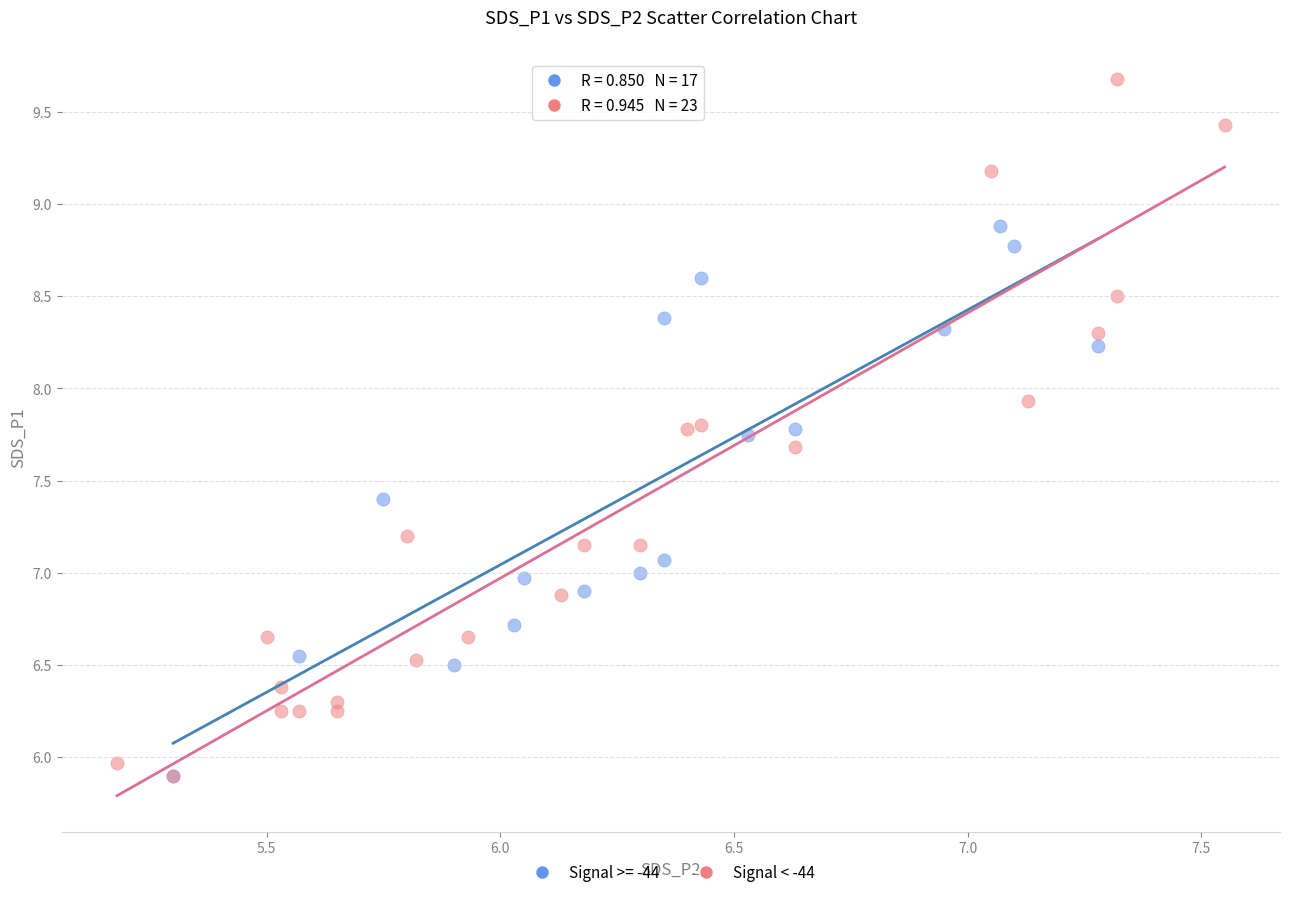

Which series has the widest spread of Y values?

Signal < -44